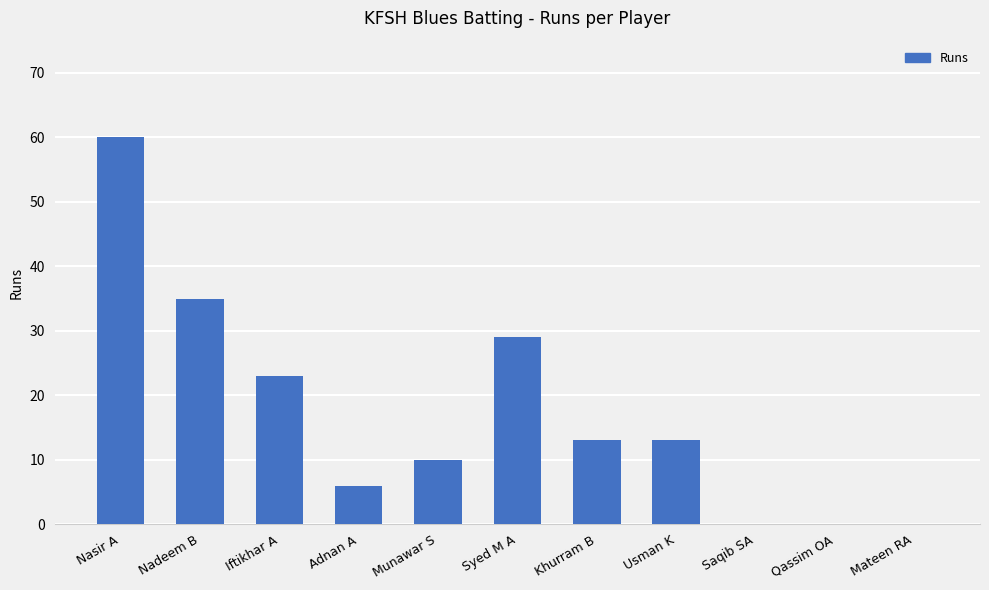

At which label is the value closest to 30?

Syed M A